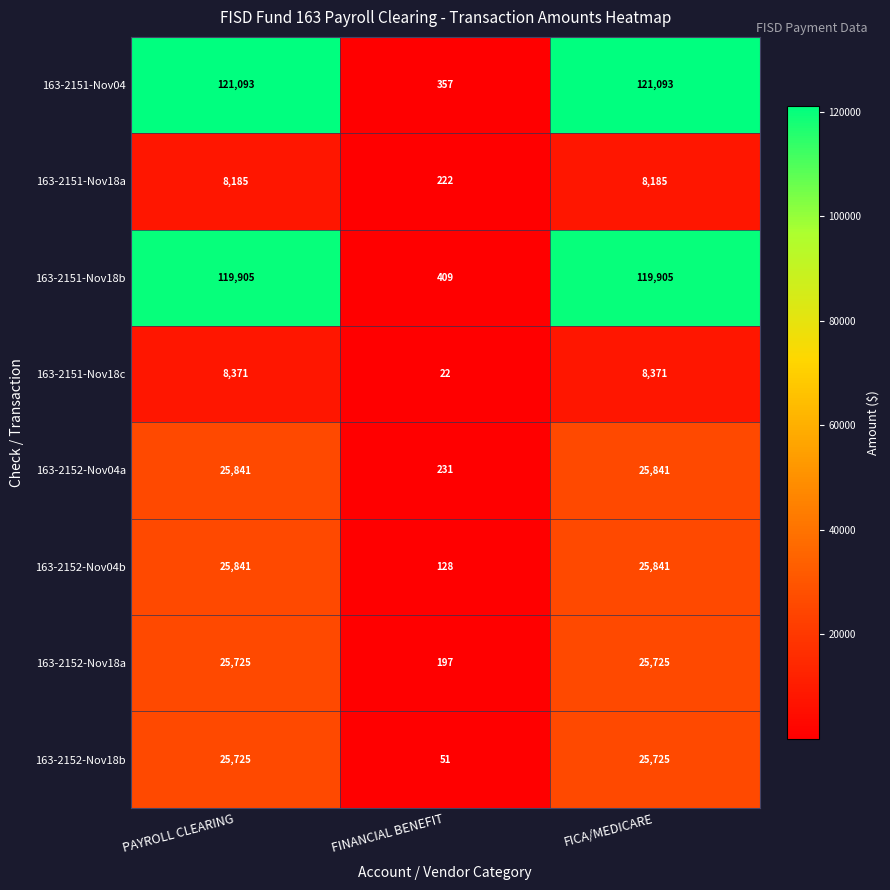

Which series has the largest total across all categories?

163-2151-Nov04